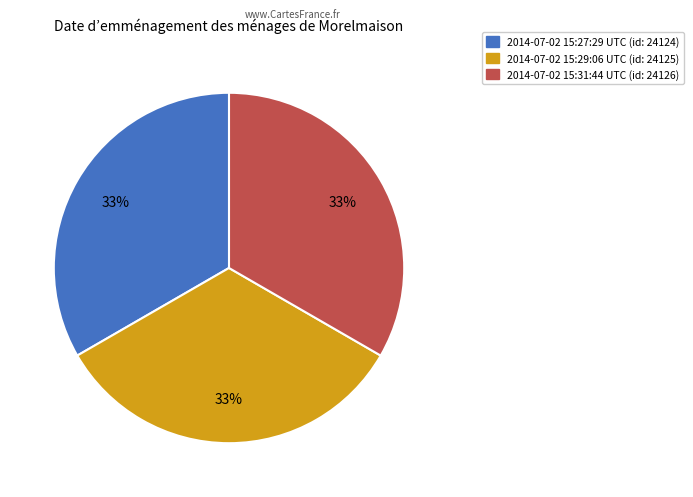

What percentage is the 2014-07-02 15:31:44 UTC slice, to the nearest percent?

33%